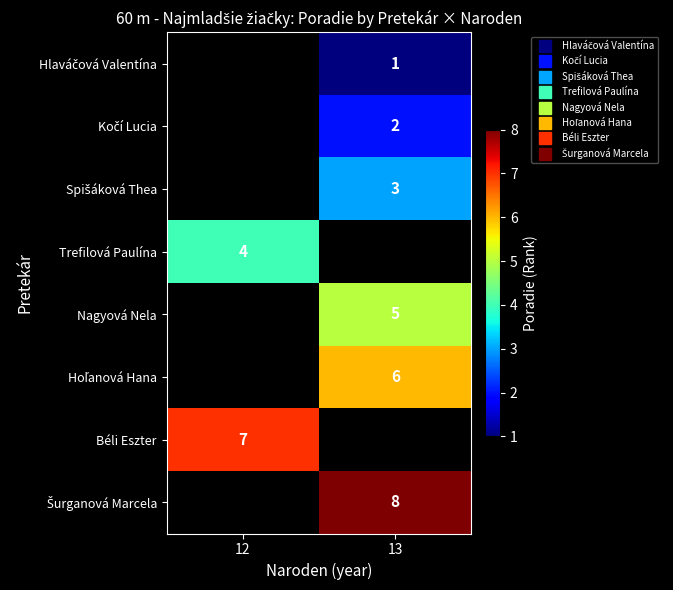

Between 13 and 12, which is larger?

12